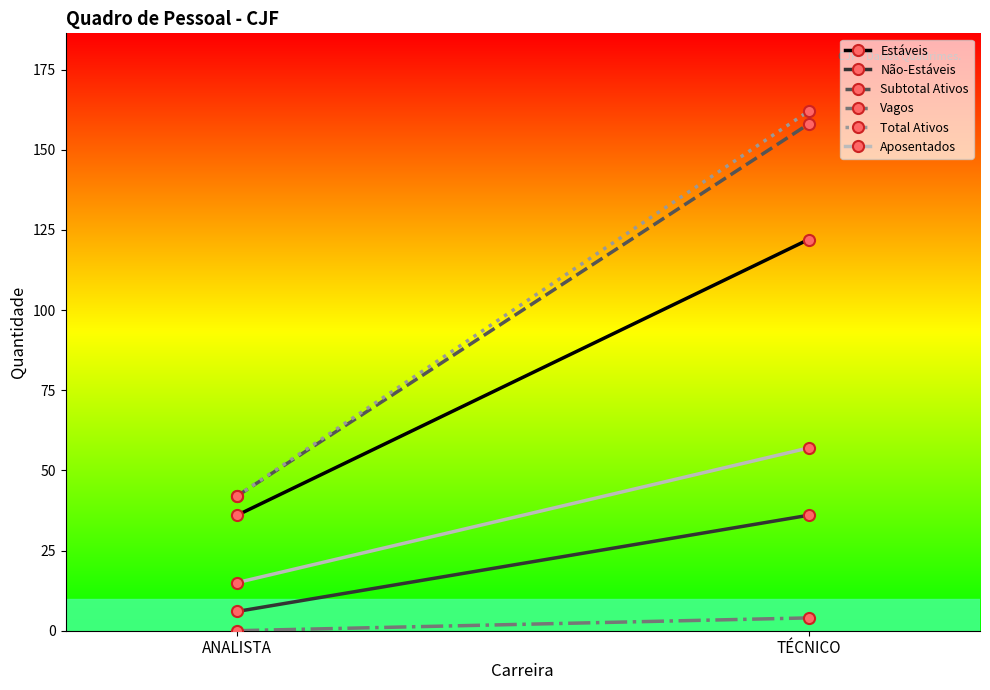

What is the sum of the Estáveis values at TÉCNICO and ANALISTA?

158